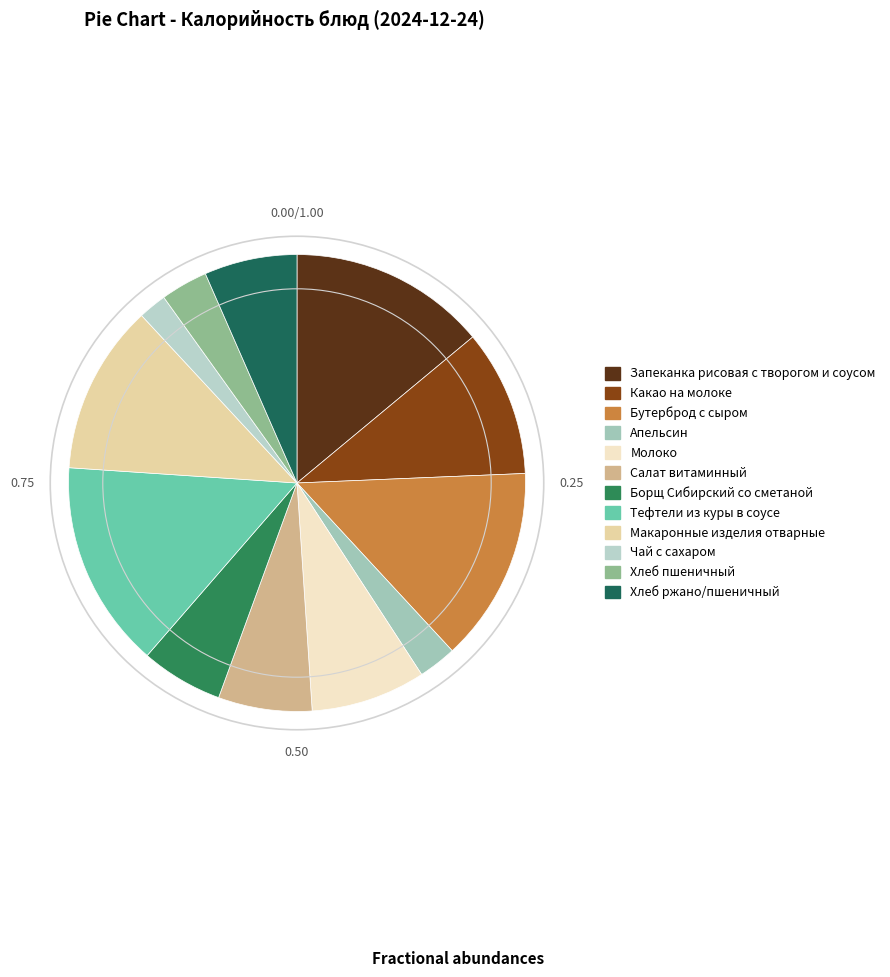

What is the largest slice in the pie chart?

Тефтели из куры в соусе